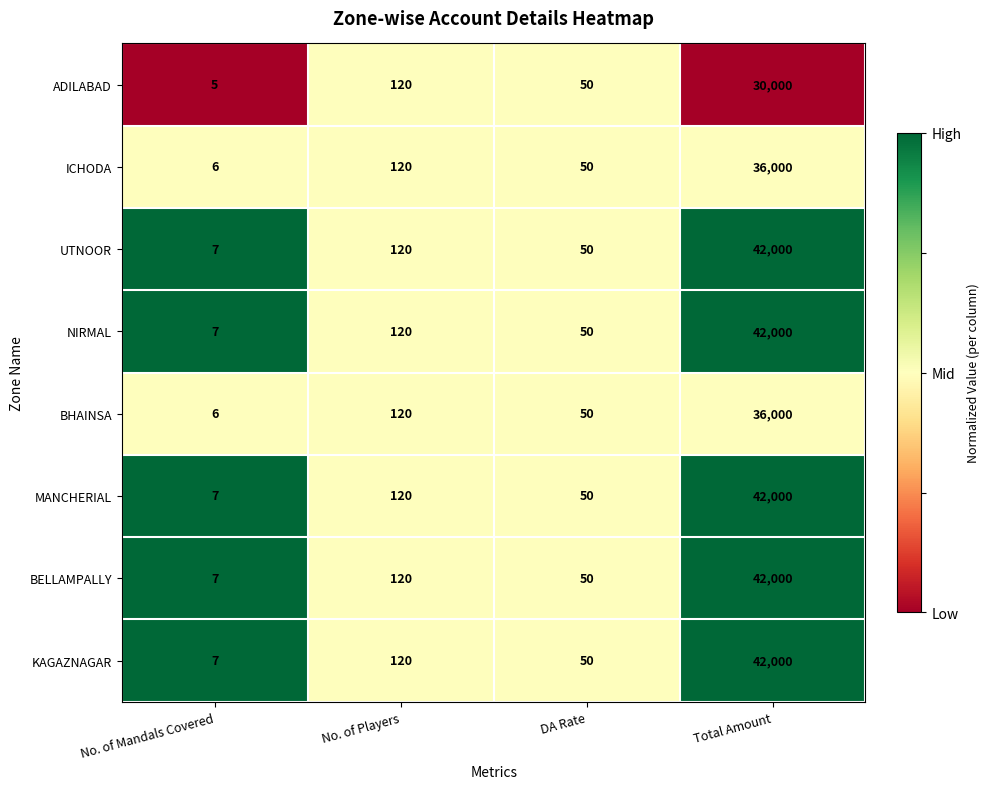

What is the highest value of the MANCHERIAL series?

42000